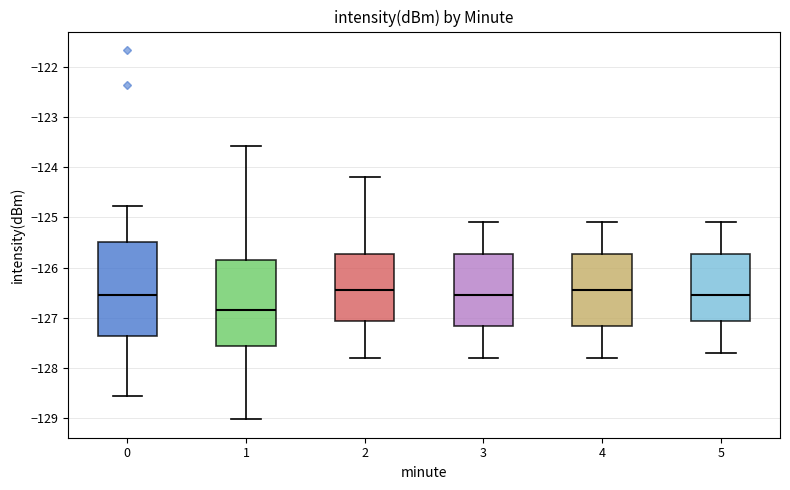

Which box is the tallest, from its lower edge to its upper edge?

0